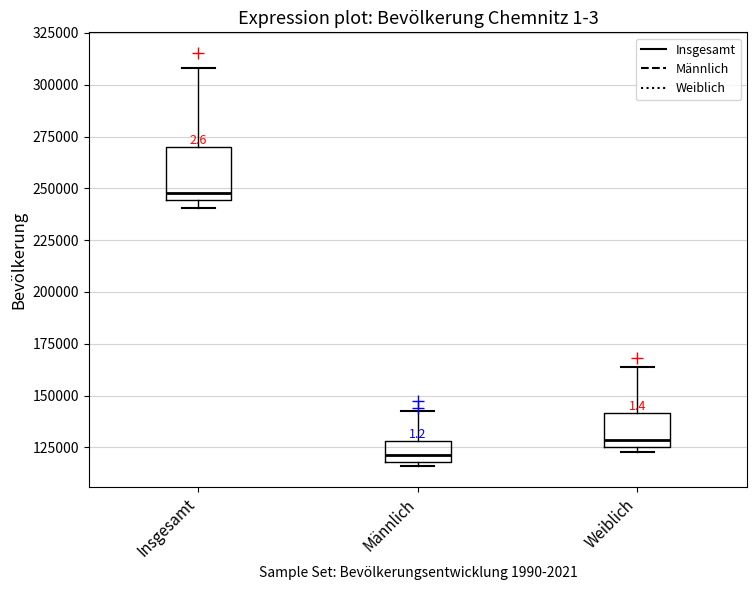

Which box's median line is the lowest?

Männlich